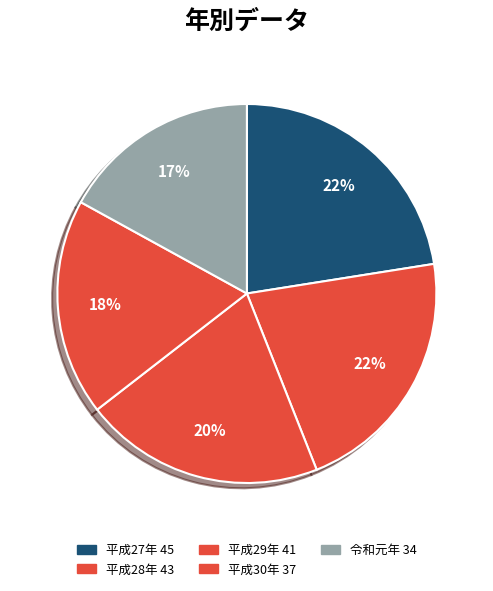

How many segments does this pie chart have?

5